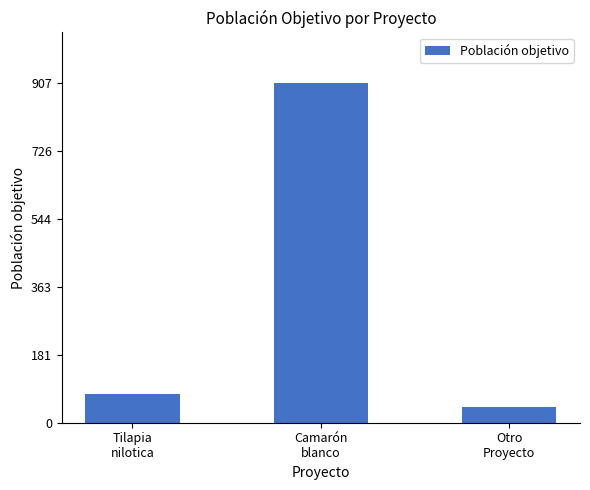

At which label is the value closest to 474?

Tilapia
nilotica